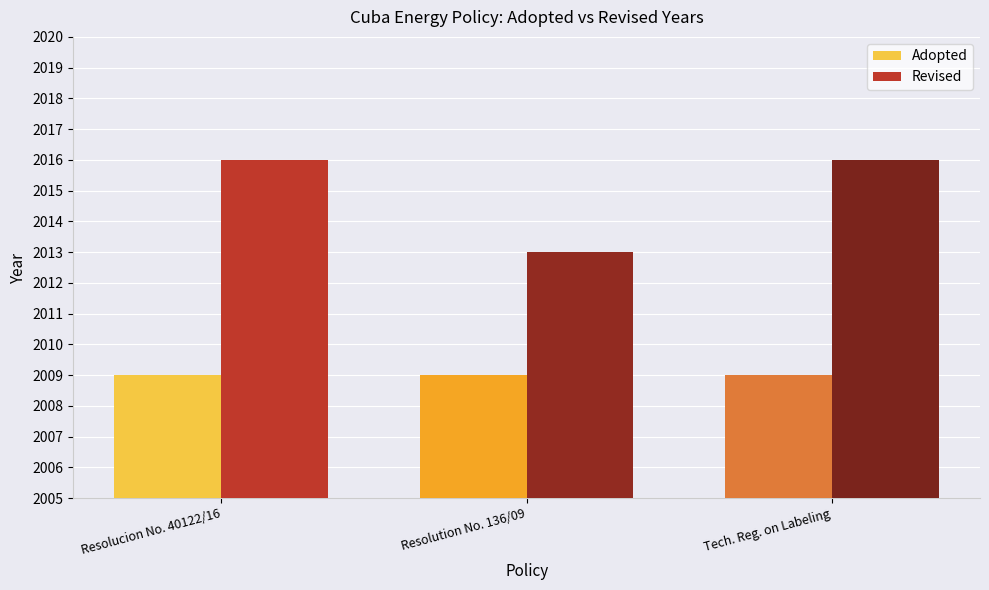

At which label is Revised closest to 2014?

Resolution No. 136/09